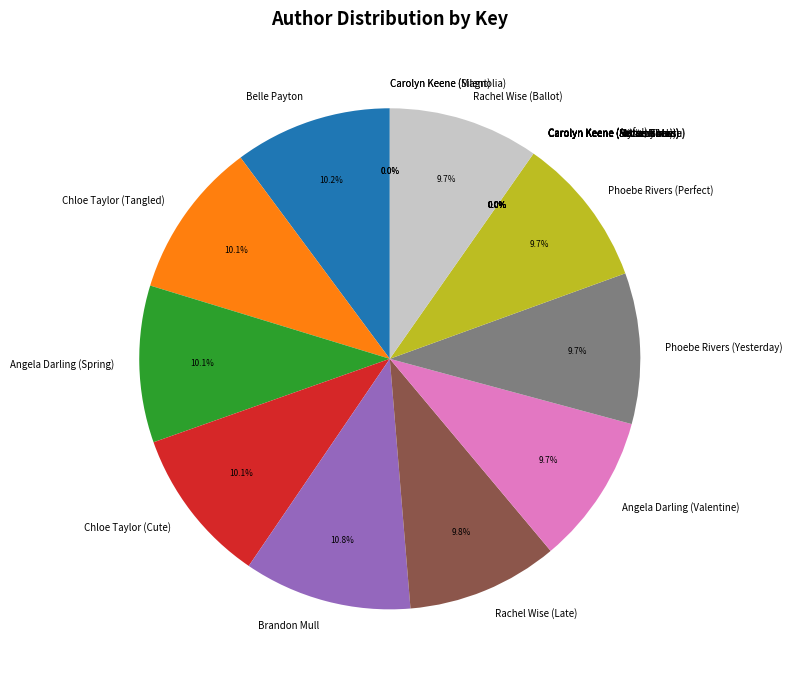

Which slice is the largest?

Brandon Mull